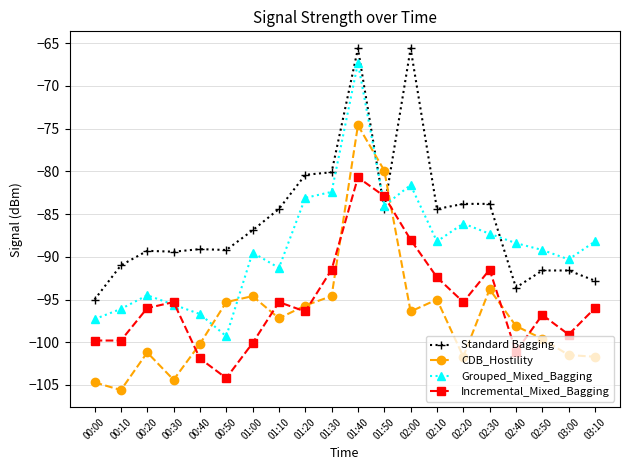

What is the minimum value for Standard Bagging?

-95.0